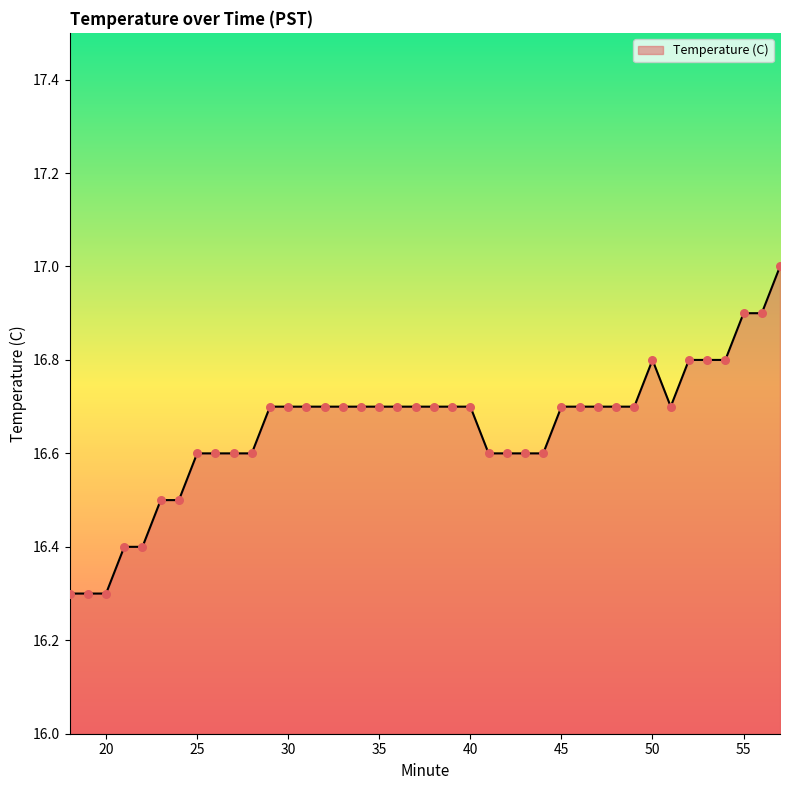

What is the difference between the maximum and minimum values?

0.7